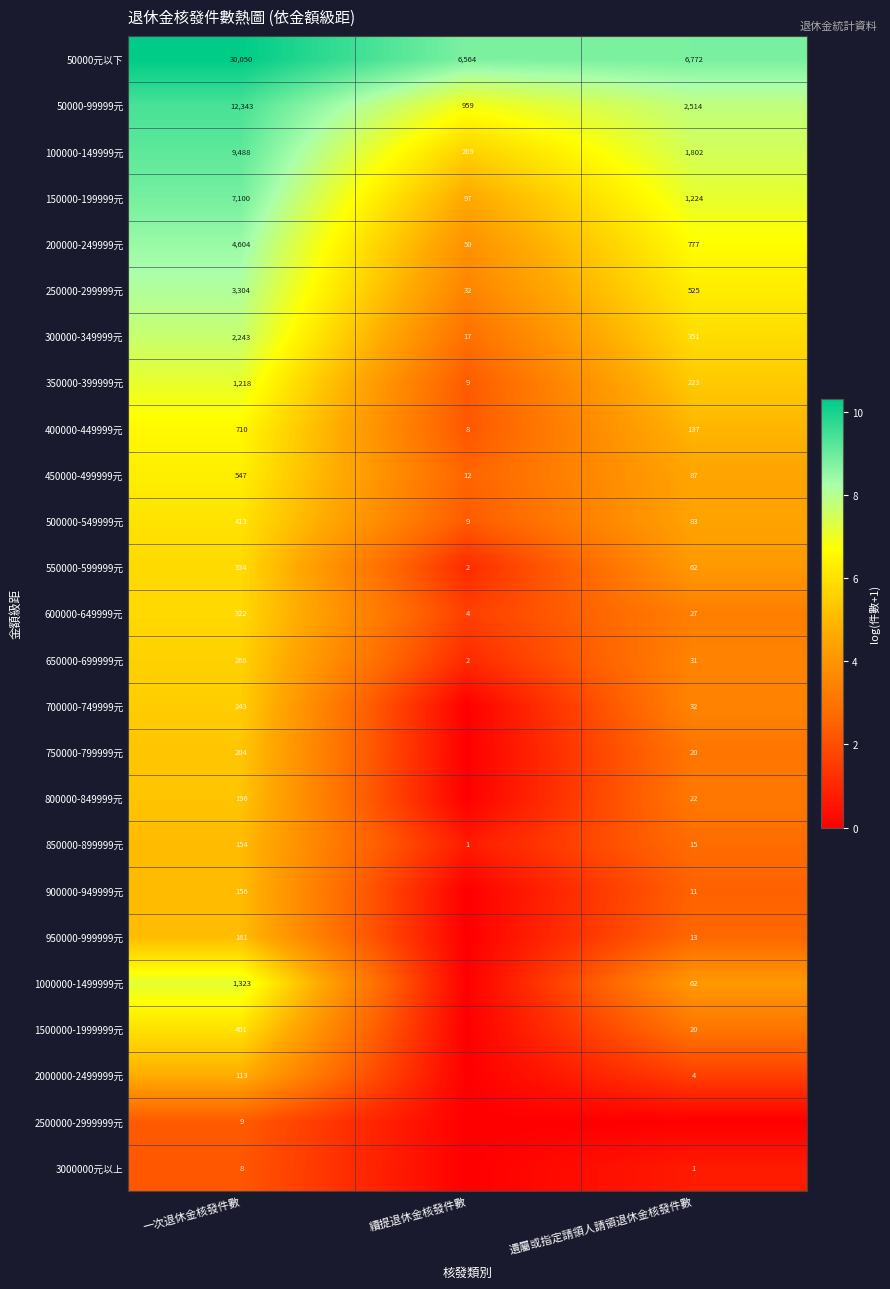

List the labels in order of 200000-249999元 value, smallest first.

續提退休金核發件數, 遺屬或指定請領人請領退休金核發件數, 一次退休金核發件數